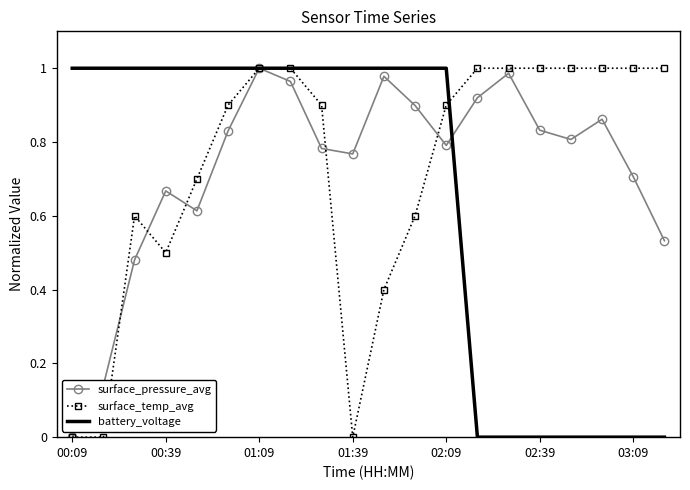

At which category is the sum across all series the highest?

01:09